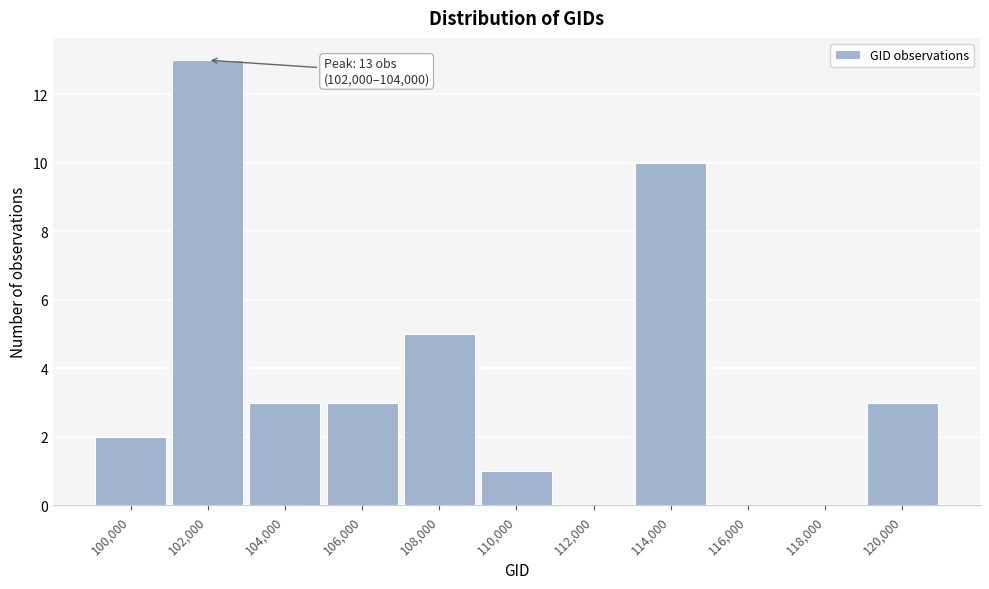

Reading left to right, list all the values displayed in this chart.

100,000=2	102,000=13	104,000=3	106,000=3	108,000=5	110,000=1	112,000=0	114,000=10	116,000=0	118,000=0	120,000=3